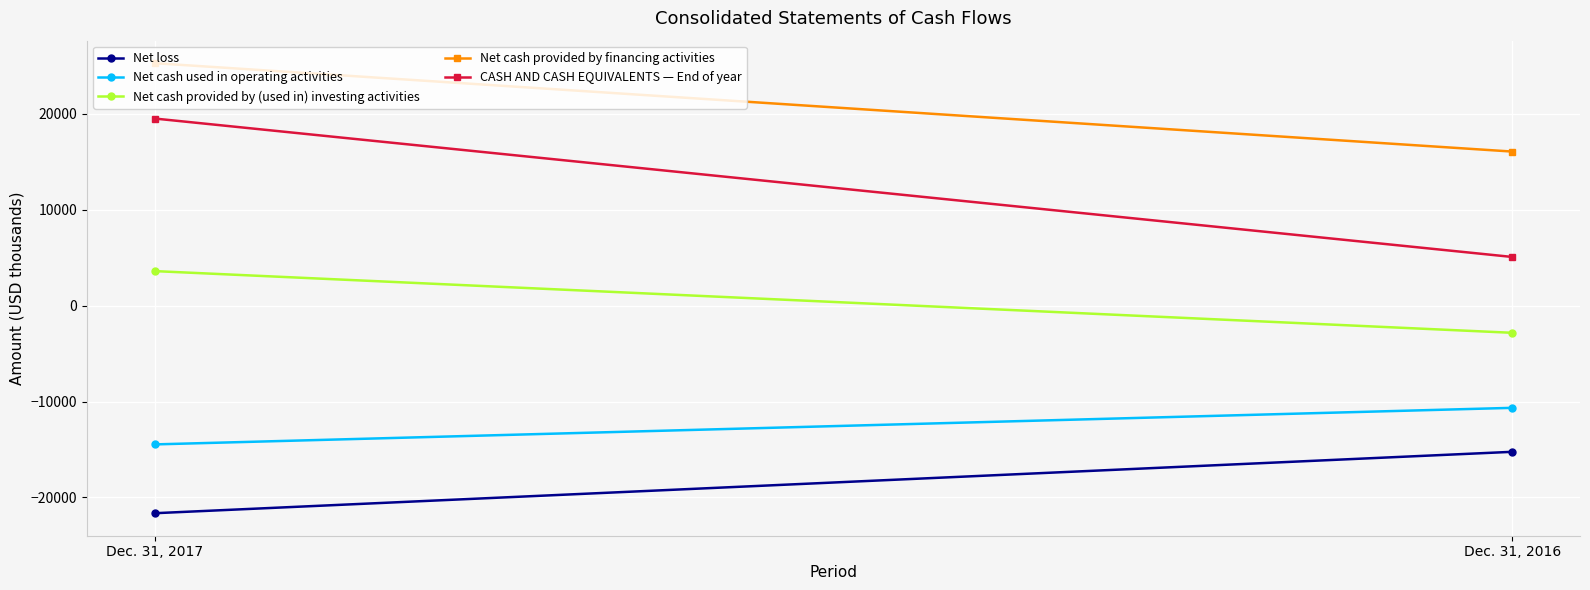

Which label corresponds to the smallest value in the chart?

Dec. 31, 2017